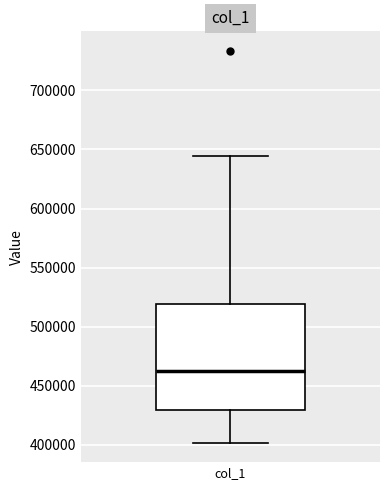

Where does the upper whisker of the box for col_1 end on the y-axis? The values are not printed on the chart, so give them approximately, as read against the axis.

645000